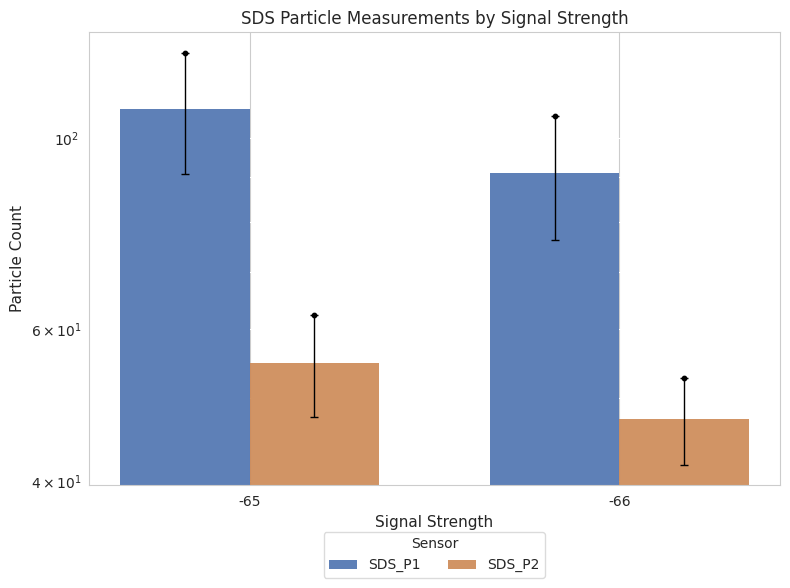

What are all the series names shown in the legend?

SDS_P1, SDS_P2